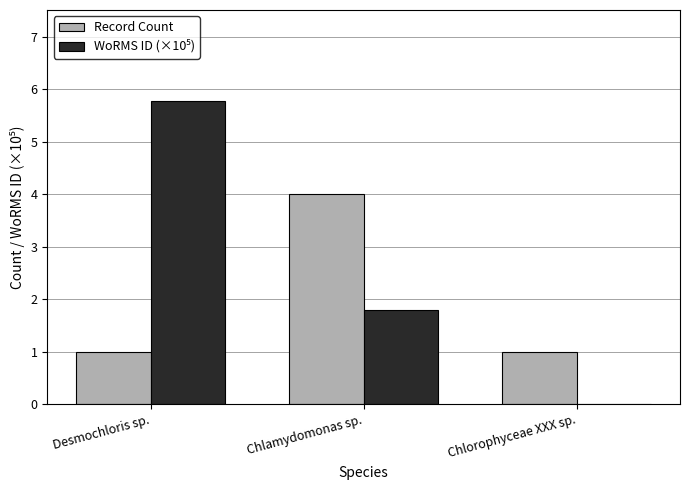

At which category is the sum across all series the highest?

Desmochloris sp.